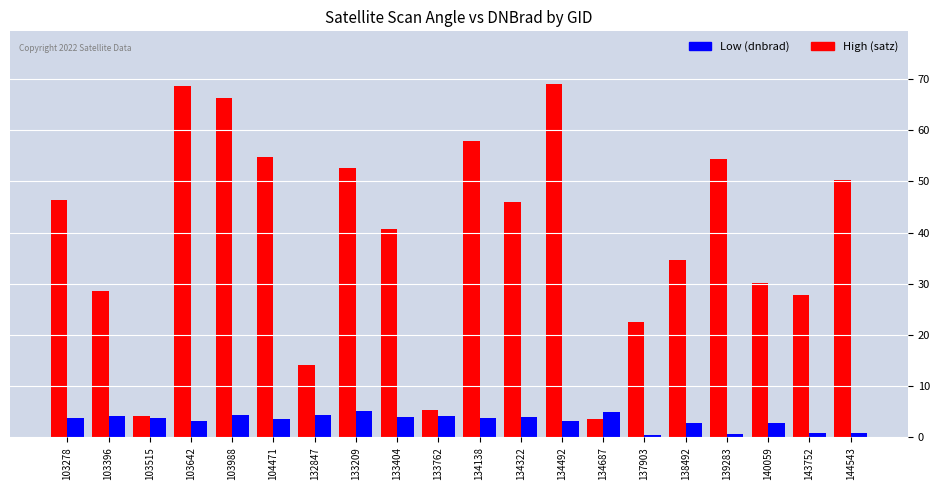

Rank the series by their average value, from lowest to highest.

Low (dnbrad), High (satz)